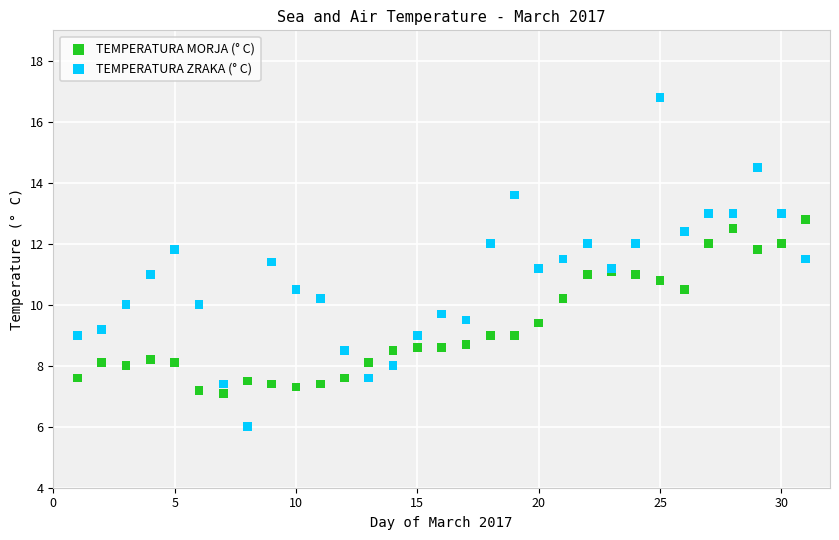

Which series has the largest Y range (max minus min)?

TEMPERATURA ZRAKA (° C)